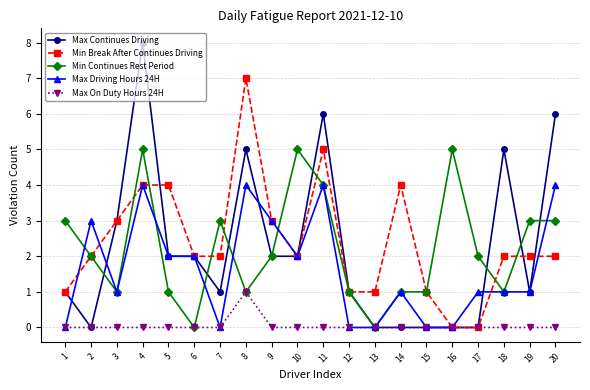

Read the Min Break After Continues Driving value at 7.

2